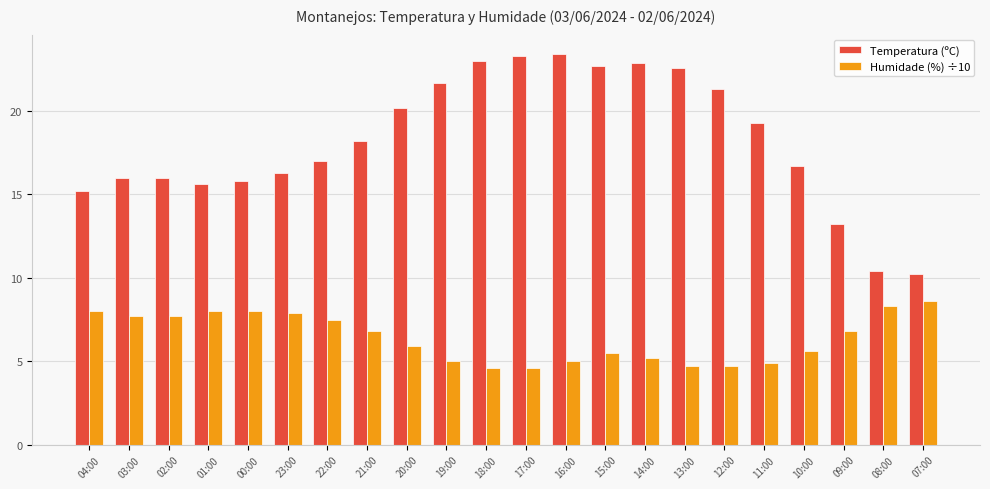

What is the spread (max minus min) of values at 14:00?

17.7